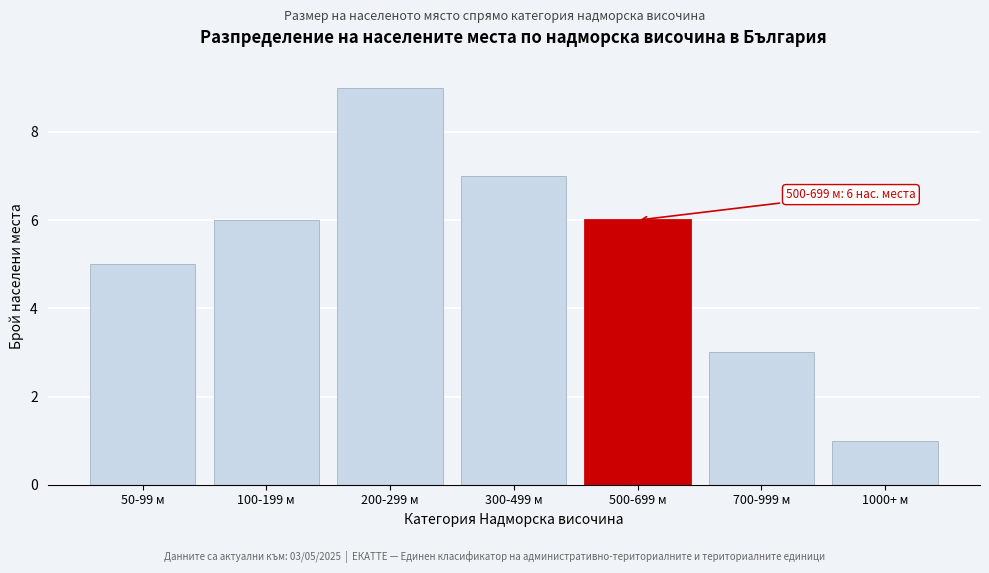

Reading left to right, transcribe all the data shown in this chart.

50-99 м=5	100-199 м=6	200-299 м=9	300-499 м=7	500-699 м=6	700-999 м=3	1000+ м=1